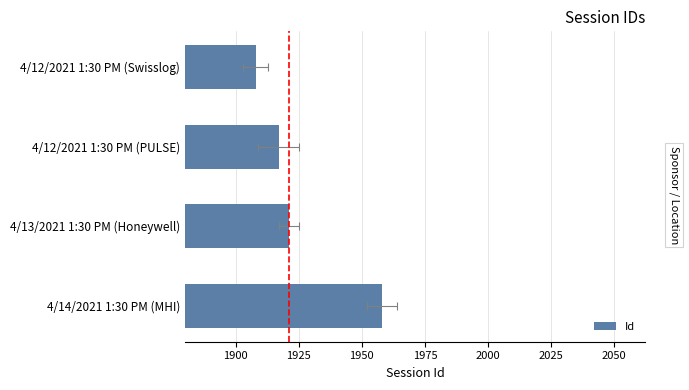

Reading right to left, what are all the values shown in this chart?

1958	1921	1917	1908